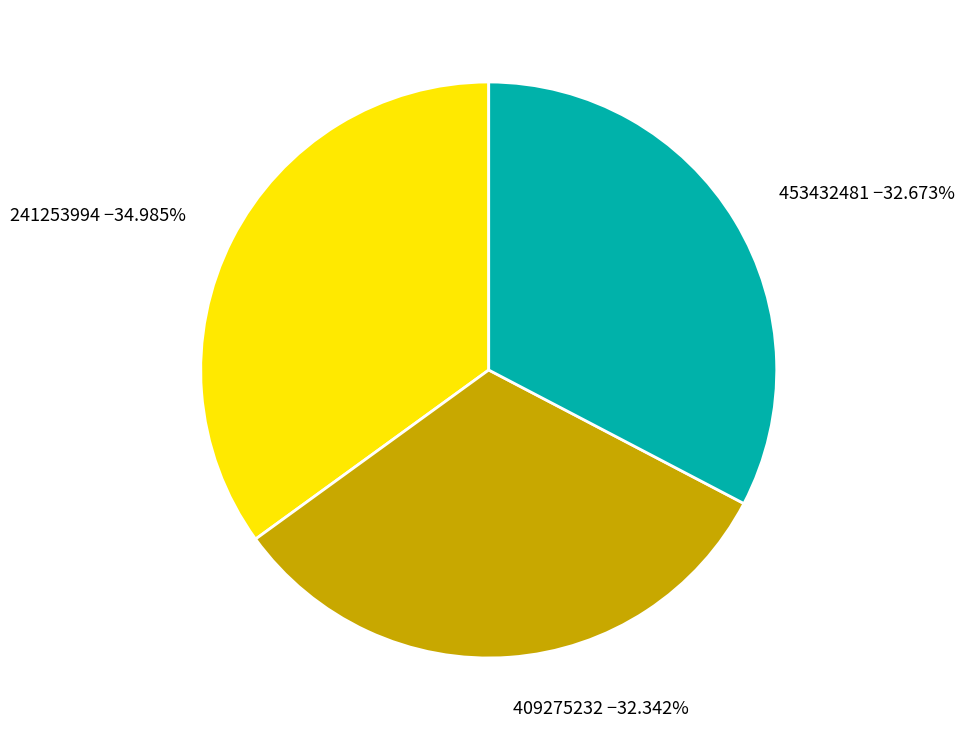

How much of the chart is everything except 409275232?

67.7%